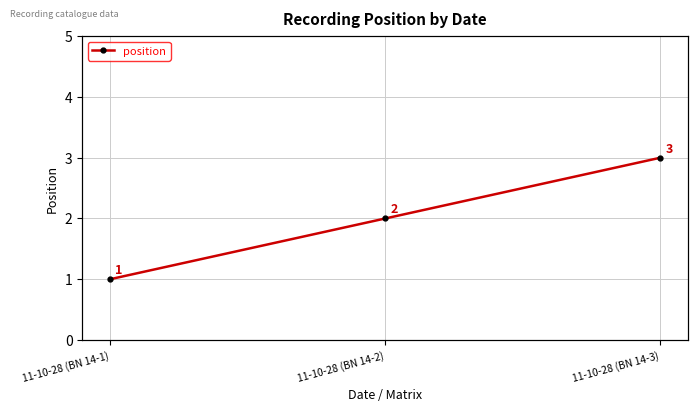

What is the ratio of the value at 11-10-28 (BN 14-2) to the value at 11-10-28 (BN 14-3)?

0.7